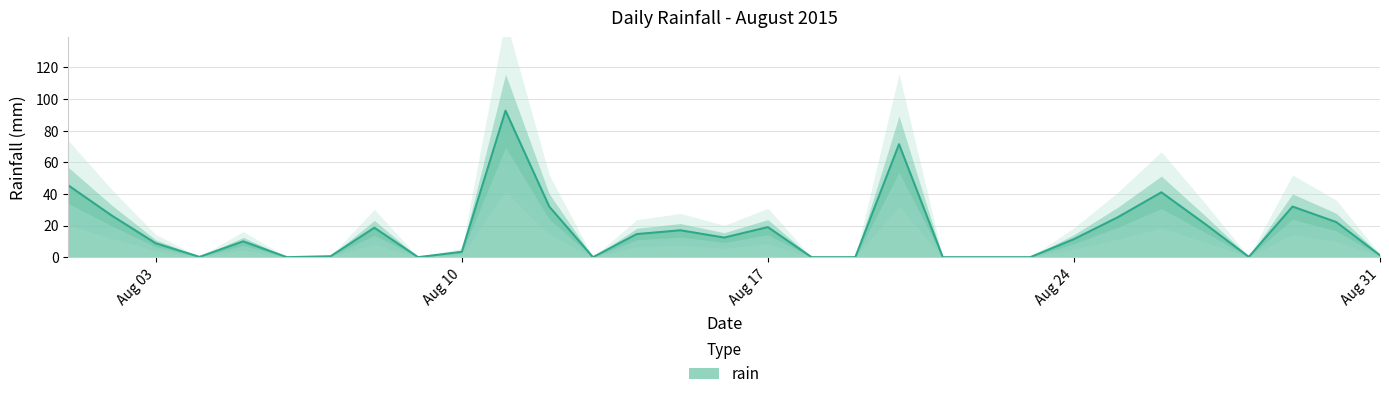

Is it true that the value at 2015-08-08 is 18.6?

True